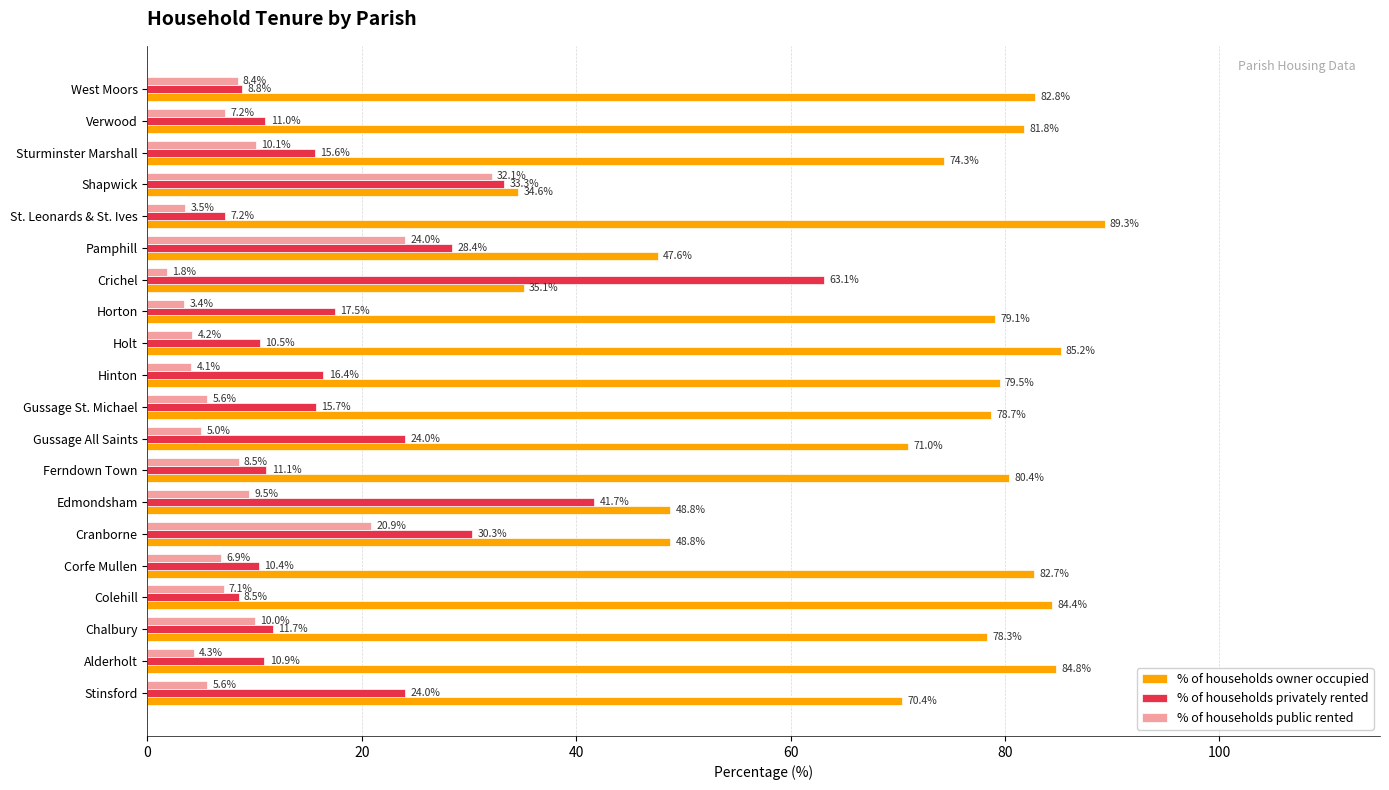

Which series has the largest total across all categories?

% of households owner occupied